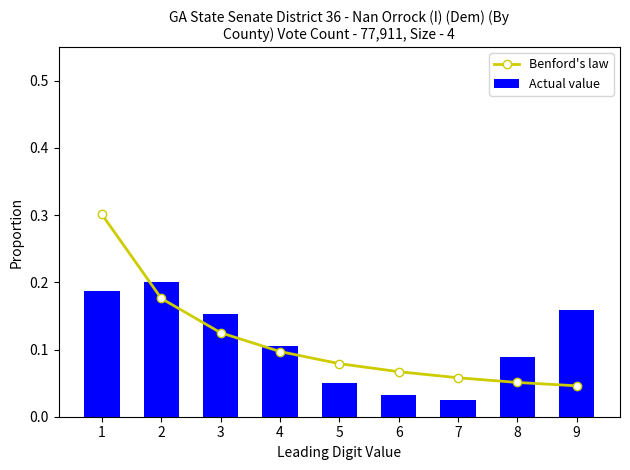

What is the maximum value shown in the chart?

0.3